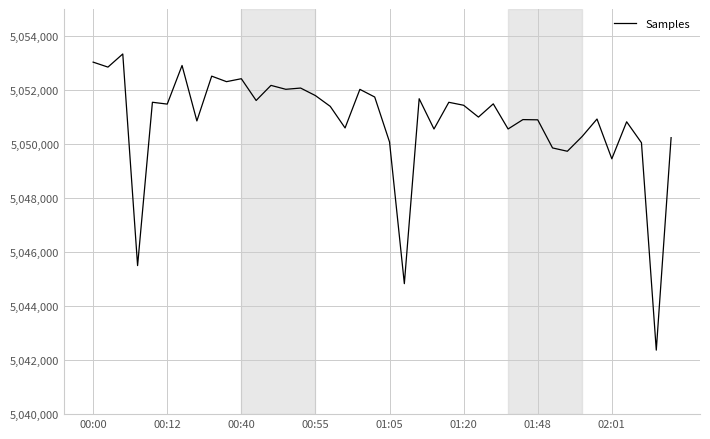

What is the maximum value shown in the chart?

5053335